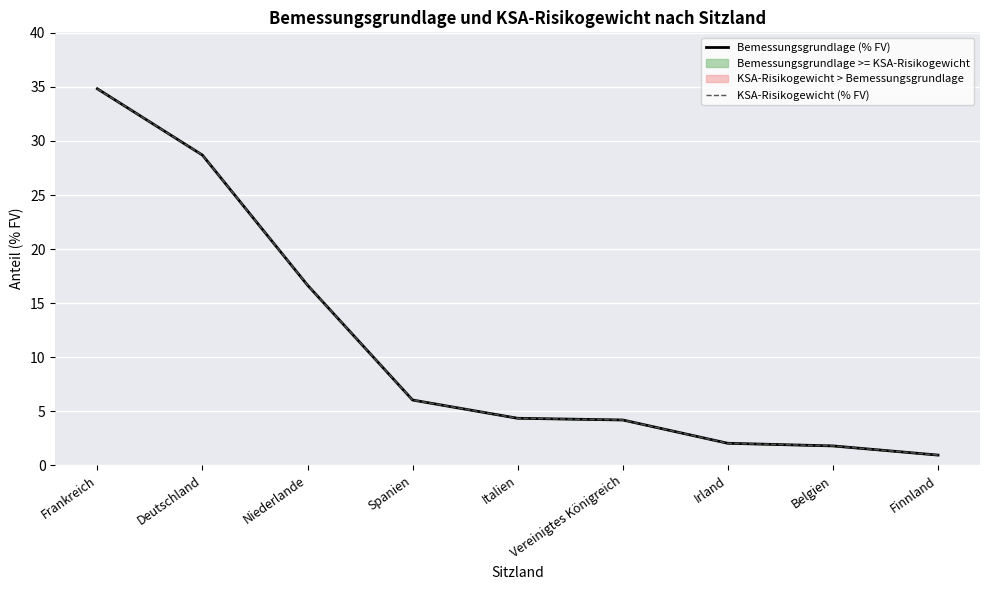

Which series has the largest total across all categories?

Bemessungsgrundlage (% FV)